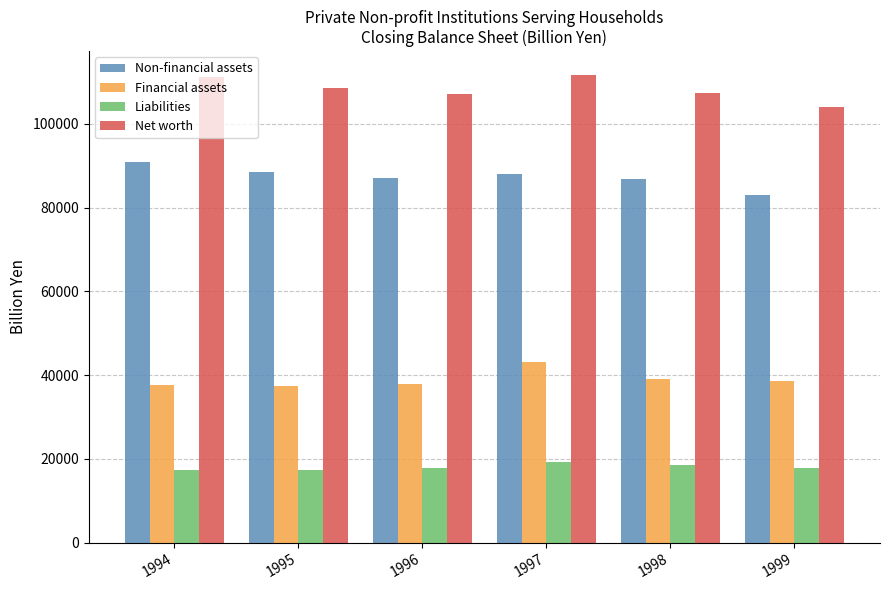

What value does the Liabilities series have at 1999?

17832.2